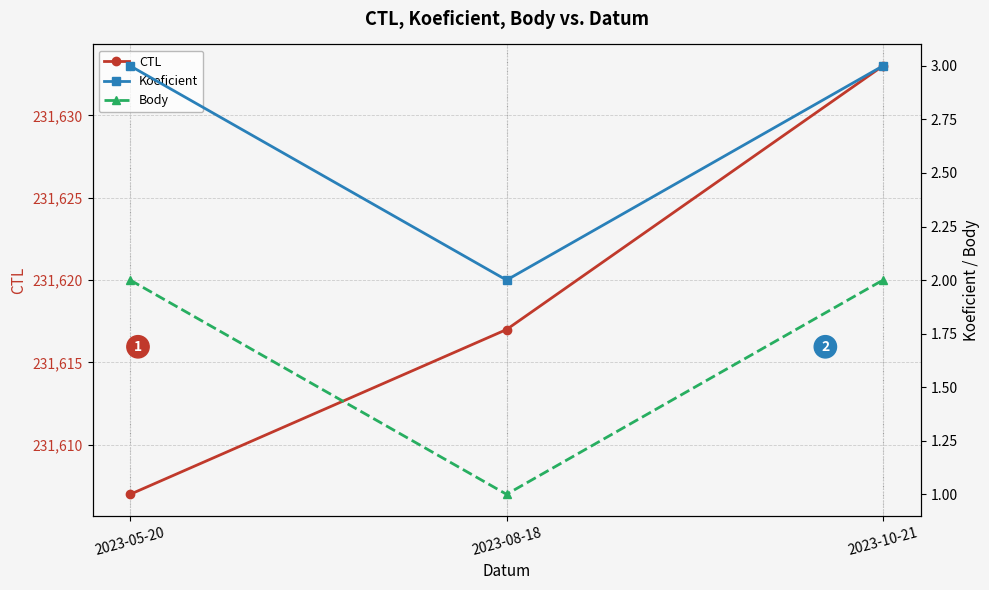

What is the approximate value of Koeficient at 2023-10-21?

3